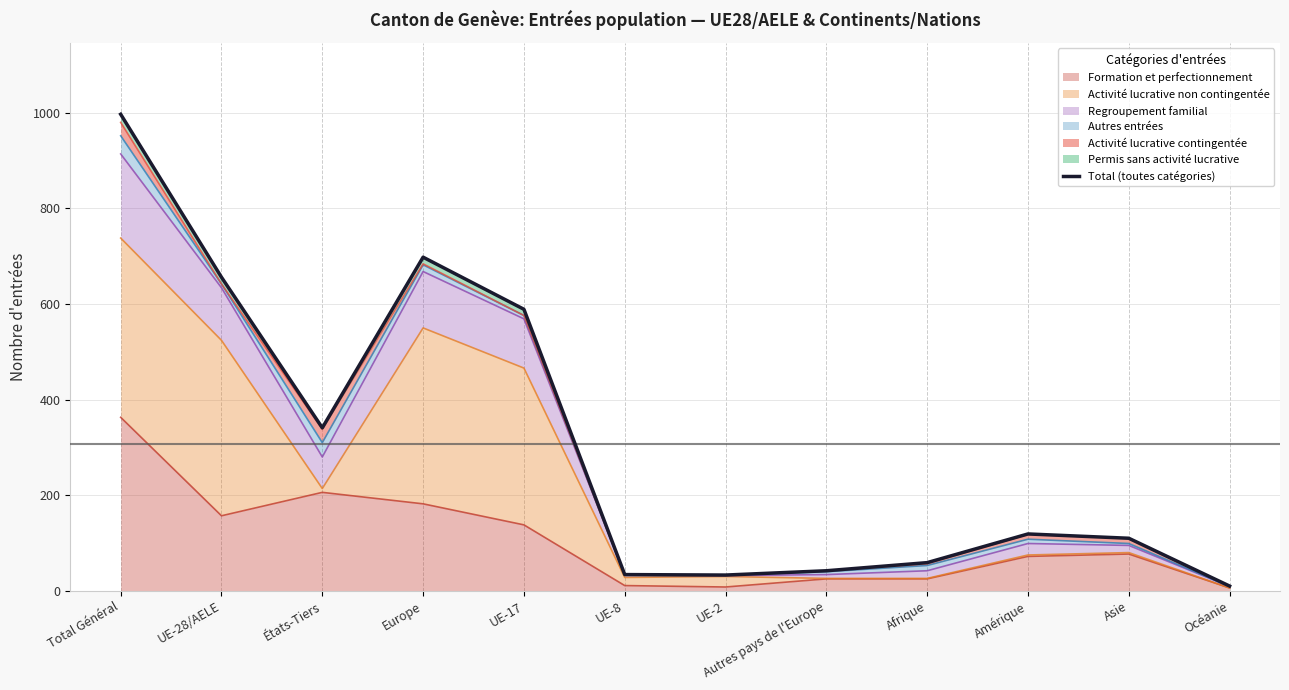

Read the value at Europe, to the nearest 50.

700